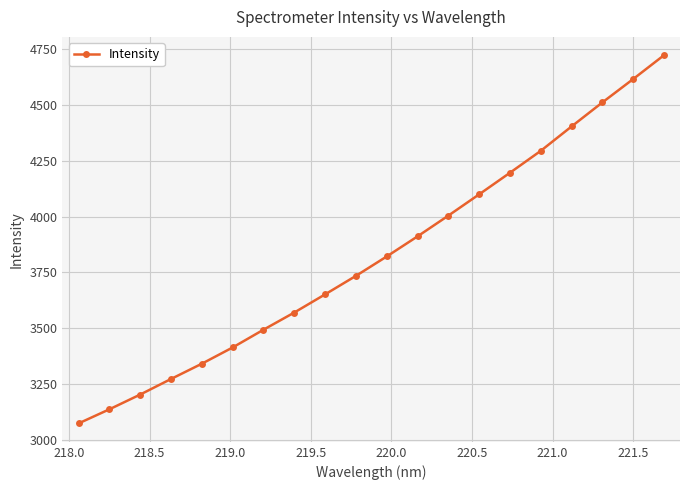

What is the difference between the second highest and second lowest values?

1480.7